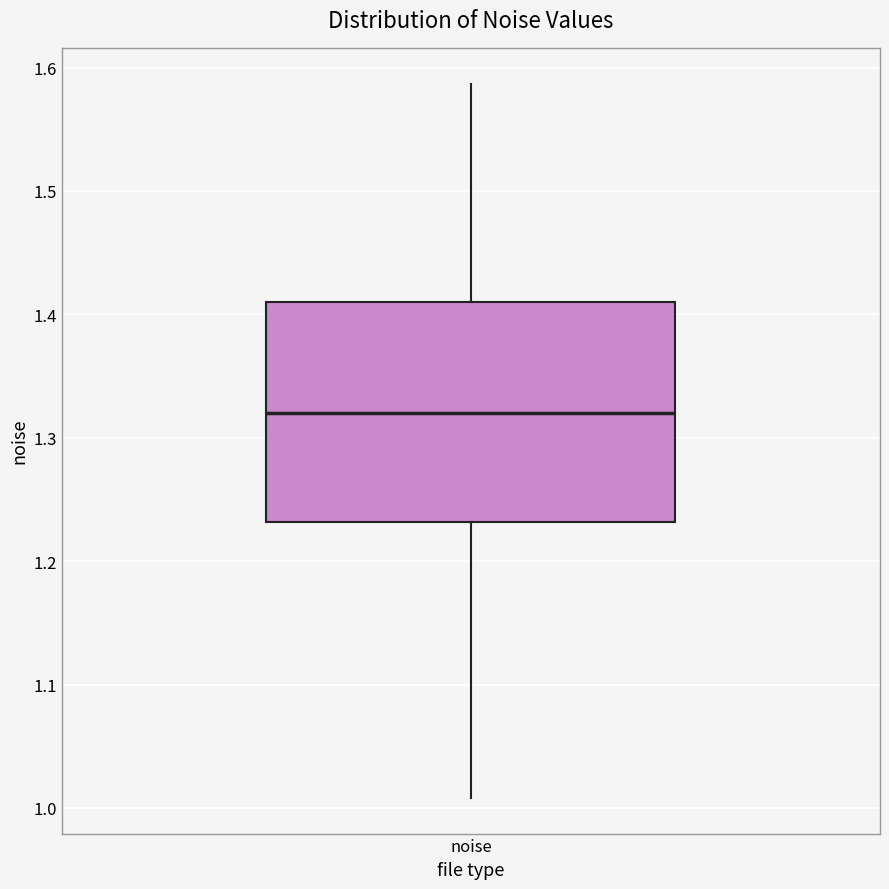

Where does the lower whisker of the box for noise end on the y-axis? The values are not printed on the chart, so give them approximately, as read against the axis.

1.01